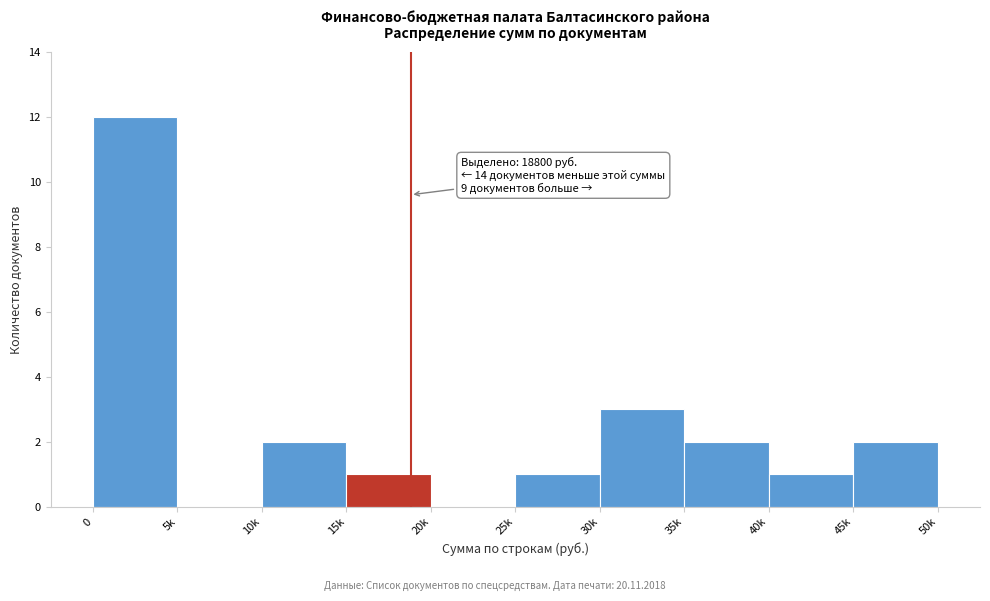

Reading left to right, list all the values displayed in this chart.

0=12	5k=0	10k=2	15k=1	20k=0	25k=1	30k=3	35k=2	40k=1	45k=2